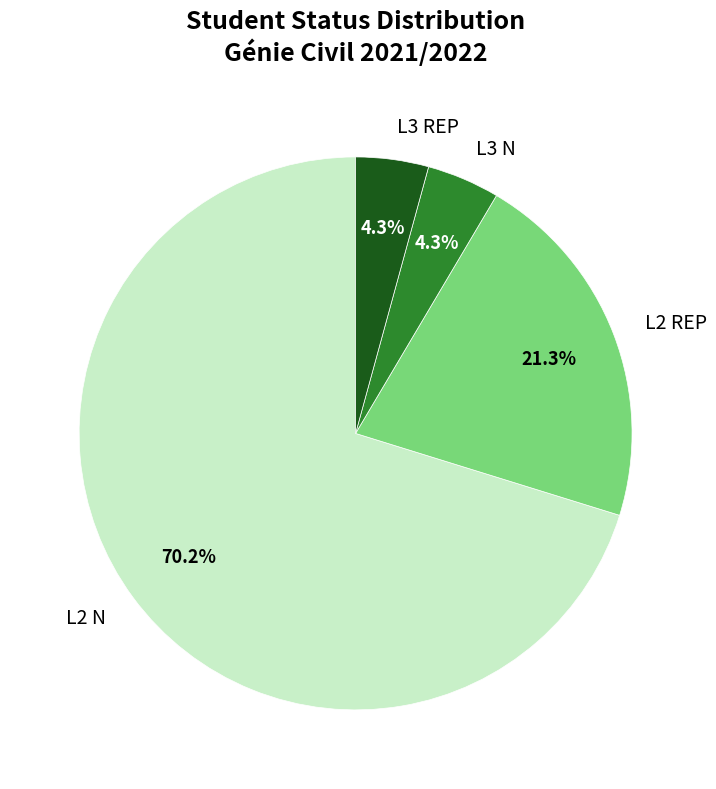

To the nearest percent, what is the difference between the L3 N and L2 N slice percentages?

66%